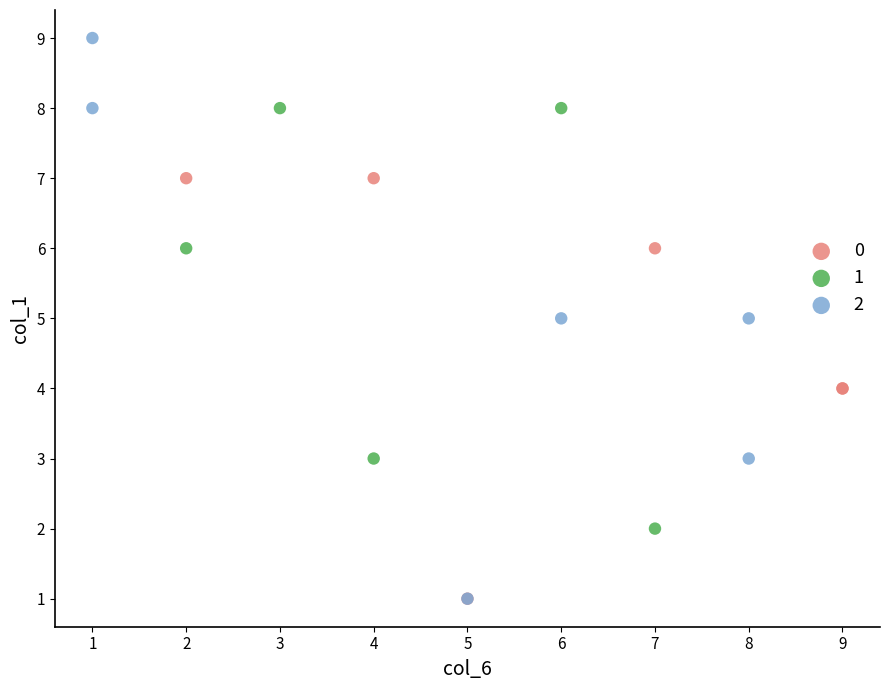

Which series has the widest spread of Y values?

2